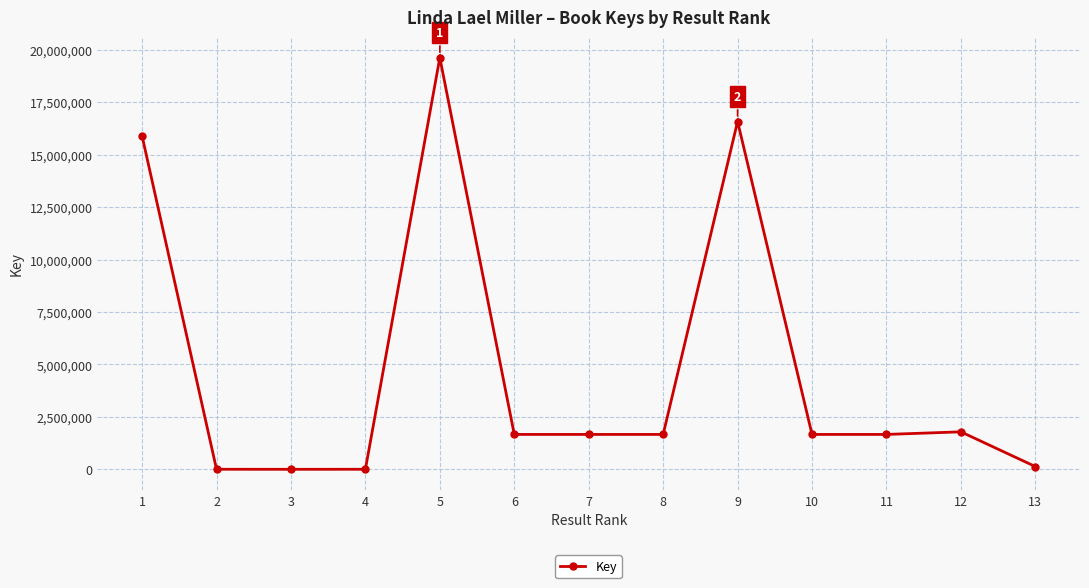

What is the sum of all values?

62348311